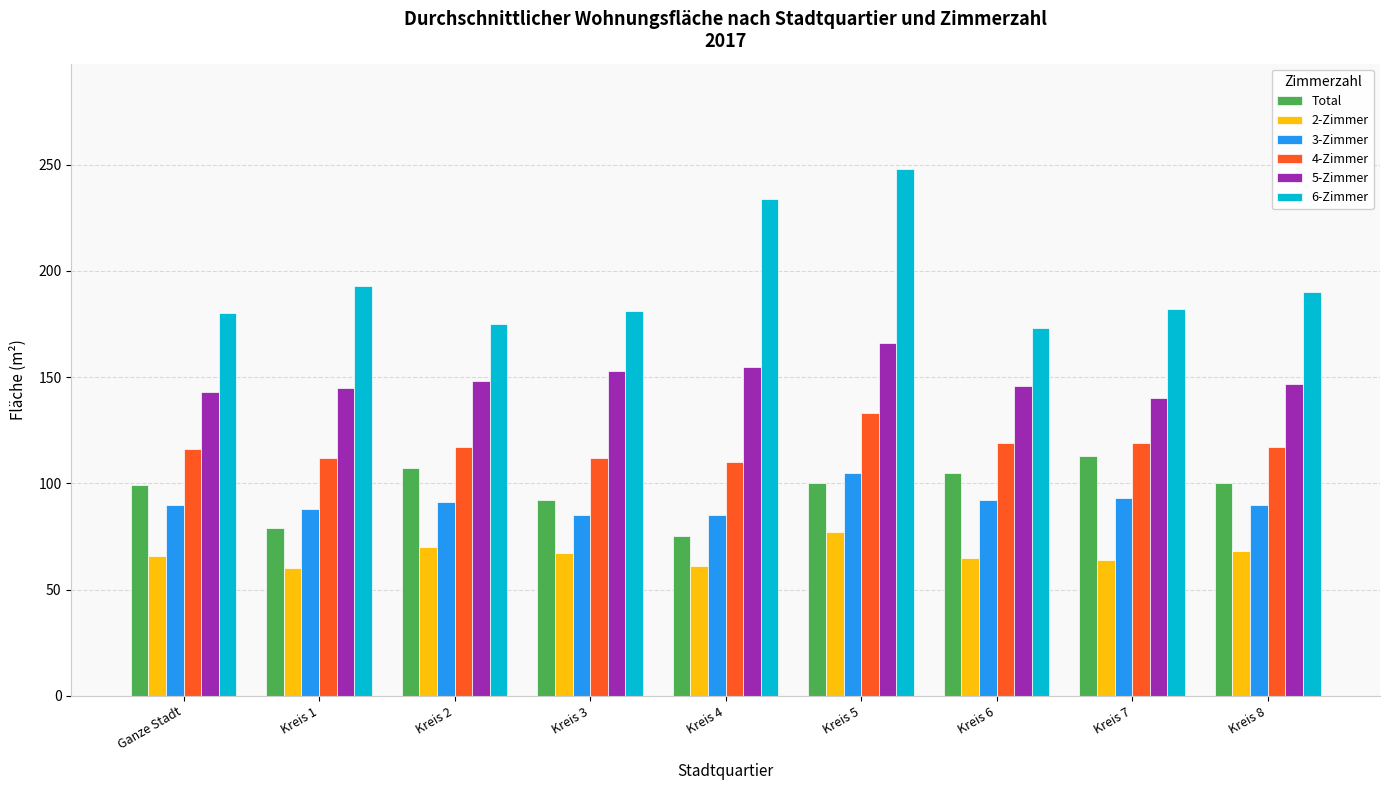

What is the maximum value for 2-Zimmer?

77